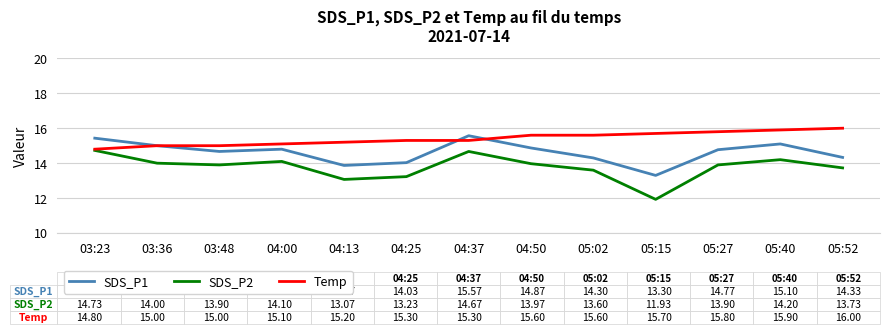

List the series in order of their peak value, highest first.

Temp, SDS_P1, SDS_P2